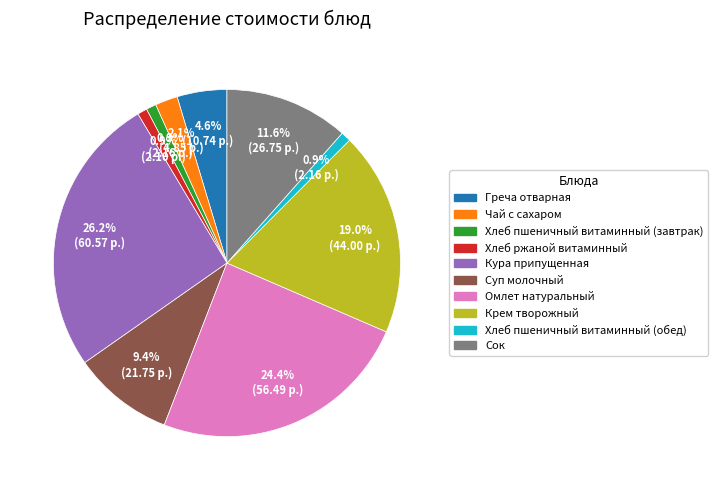

Is there a majority slice in this chart?

No